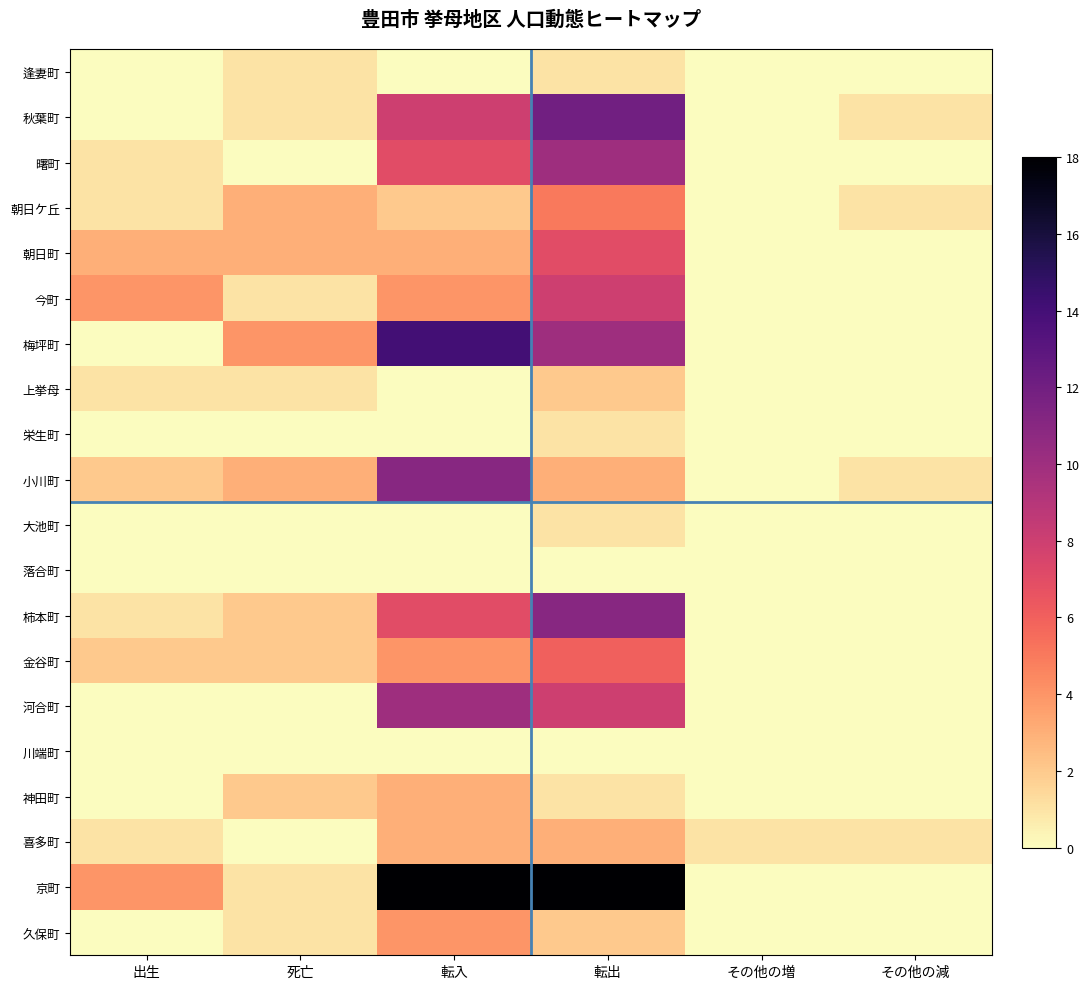

At how many categories does at least one series exceed 4?

2